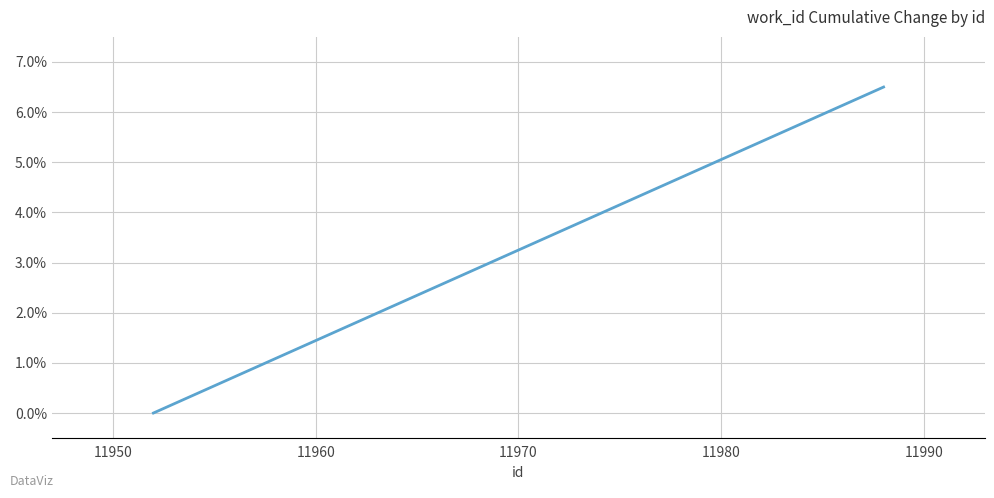

What is the maximum value shown in the chart?

6.5